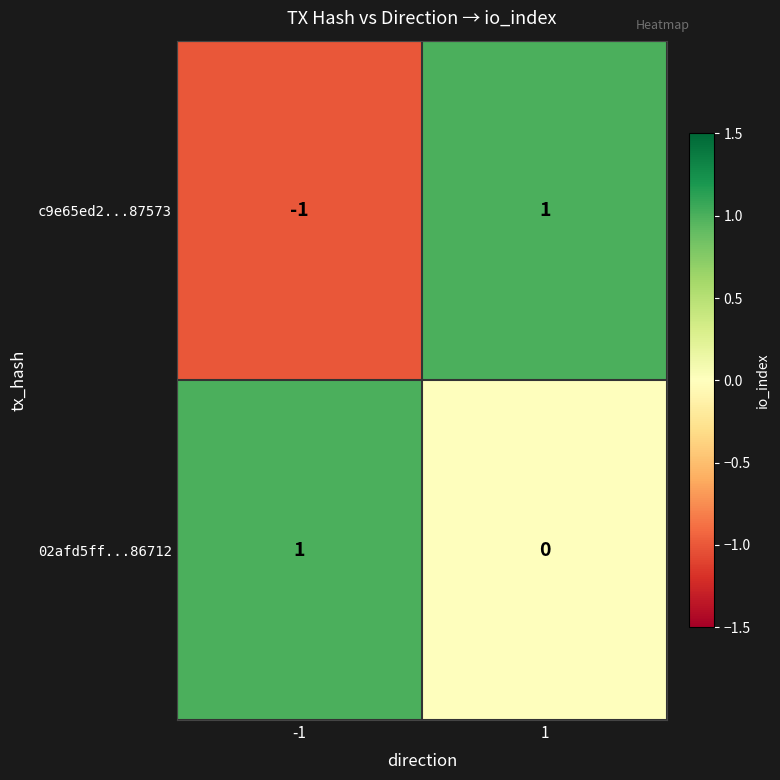

Is it true that 02afd5ff...86712 equals 1 at -1?

True